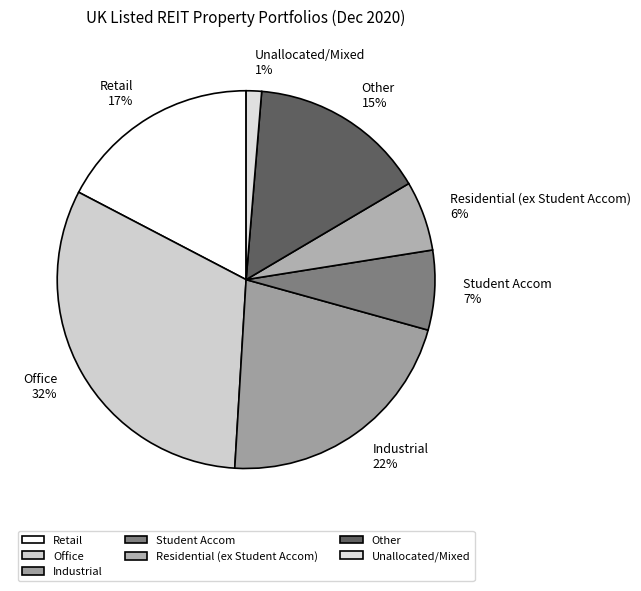

What percentage is the Unallocated/Mixed slice, to the nearest percent?

1%